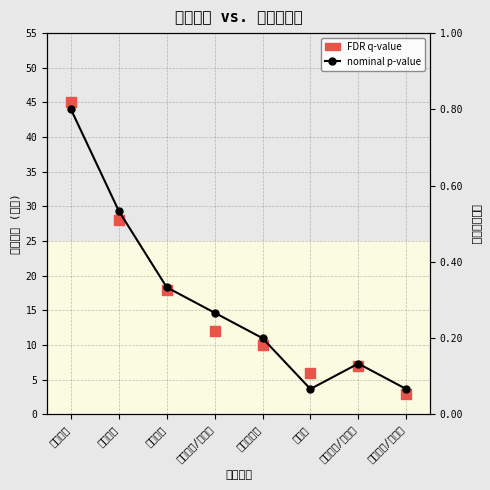

Which series has the widest spread of Y values?

FDR q-value